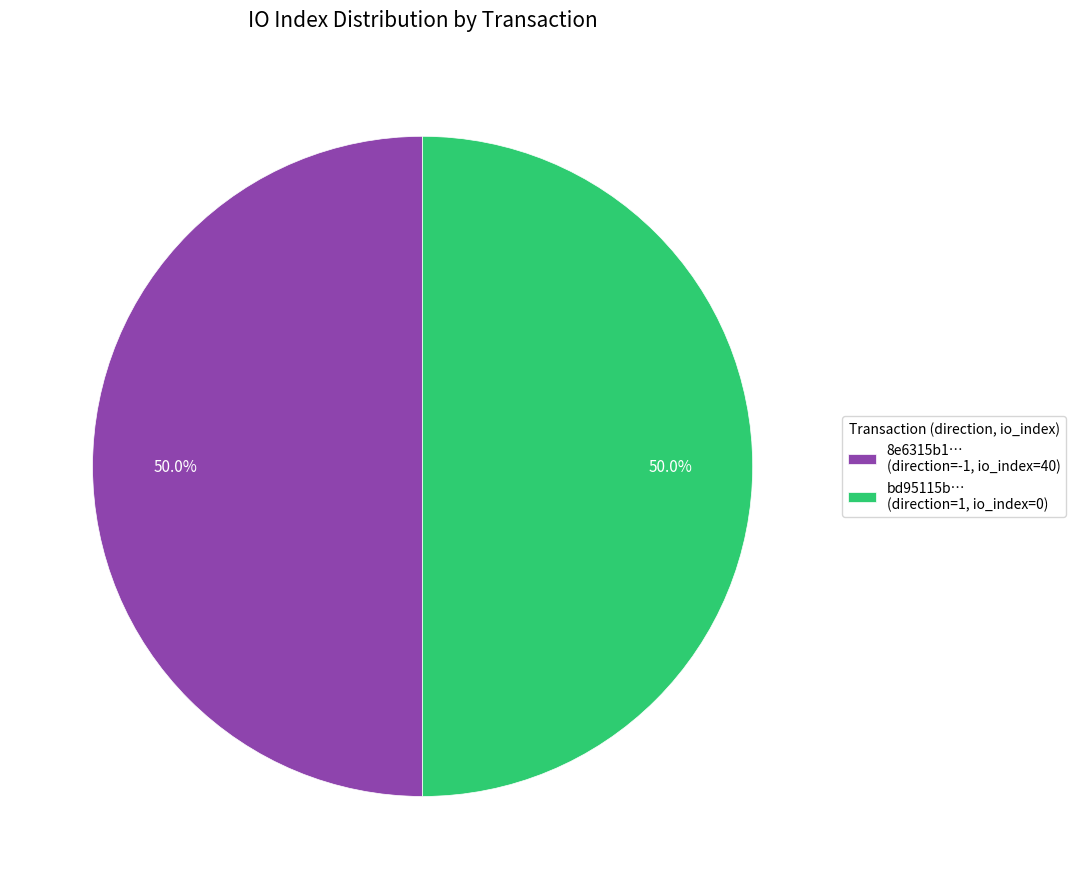

Approximately how many times larger is the value at bd95115b… (direction=1, io_index=0) compared to 8e6315b1… (direction=-1, io_index=40)?

1.0